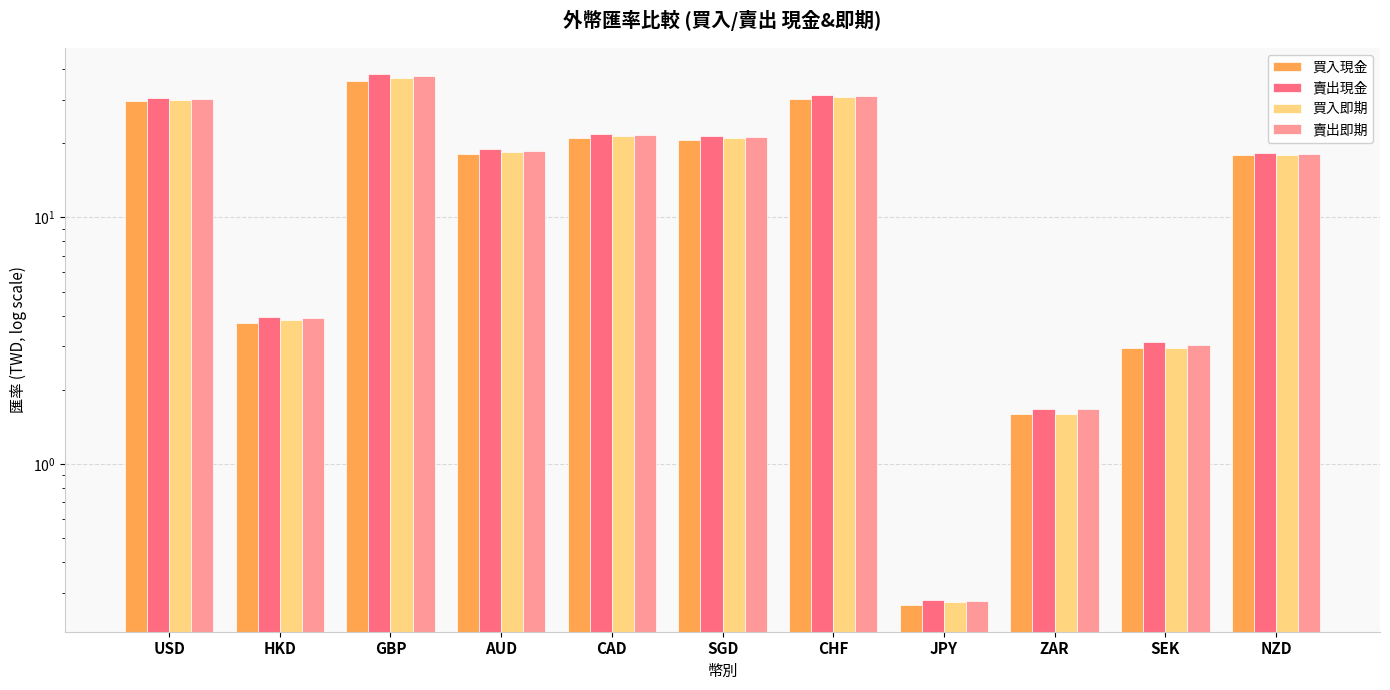

Reading left to right, extract all data points from this chart.

買入現金: 29.7	3.7	35.9	18.1	21.0	20.5	30.2	0.3	1.6	2.9	17.8
賣出現金: 30.4	3.9	38.0	18.9	21.9	21.4	31.4	0.3	1.7	3.1	18.3
買入即期: 30.1	3.9	36.9	18.4	21.4	21.0	30.8	0.3	1.6	2.9	17.8
賣出即期: 30.2	3.9	37.3	18.6	21.6	21.2	31.1	0.3	1.7	3.0	18.0